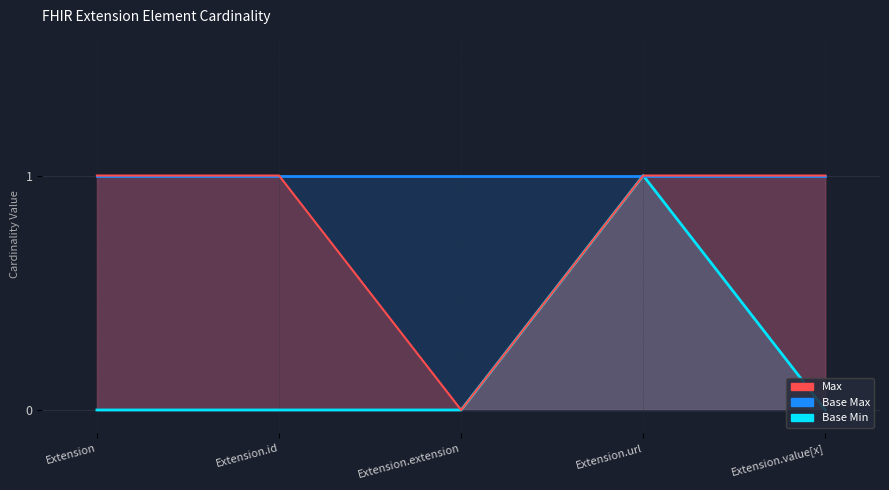

Count the number of categories in the chart.

5